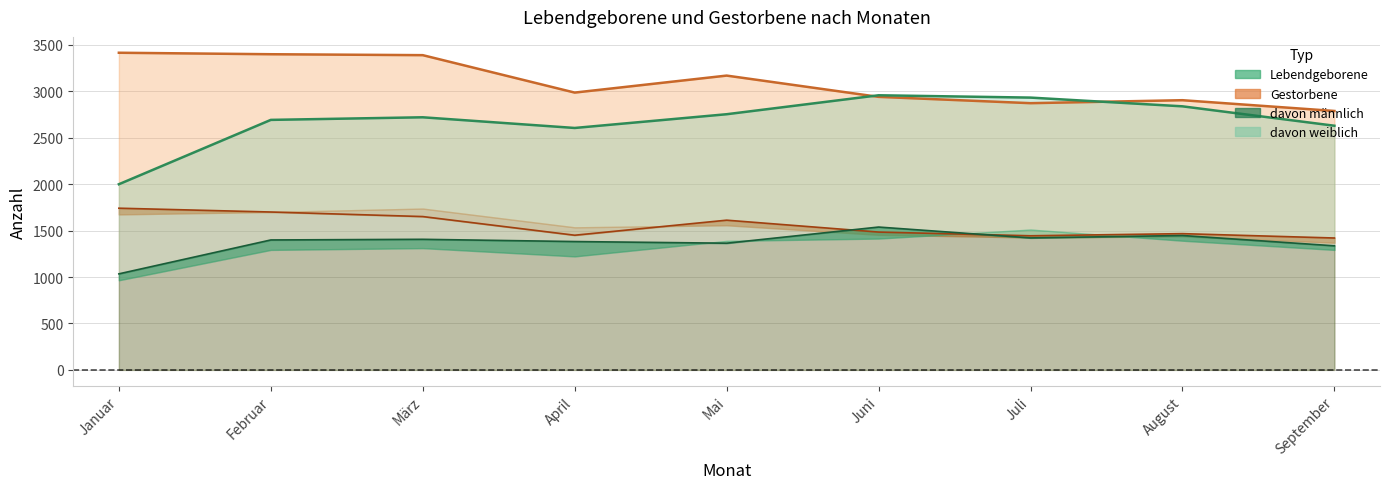

Which has a higher value, Januar or Februar?

Februar